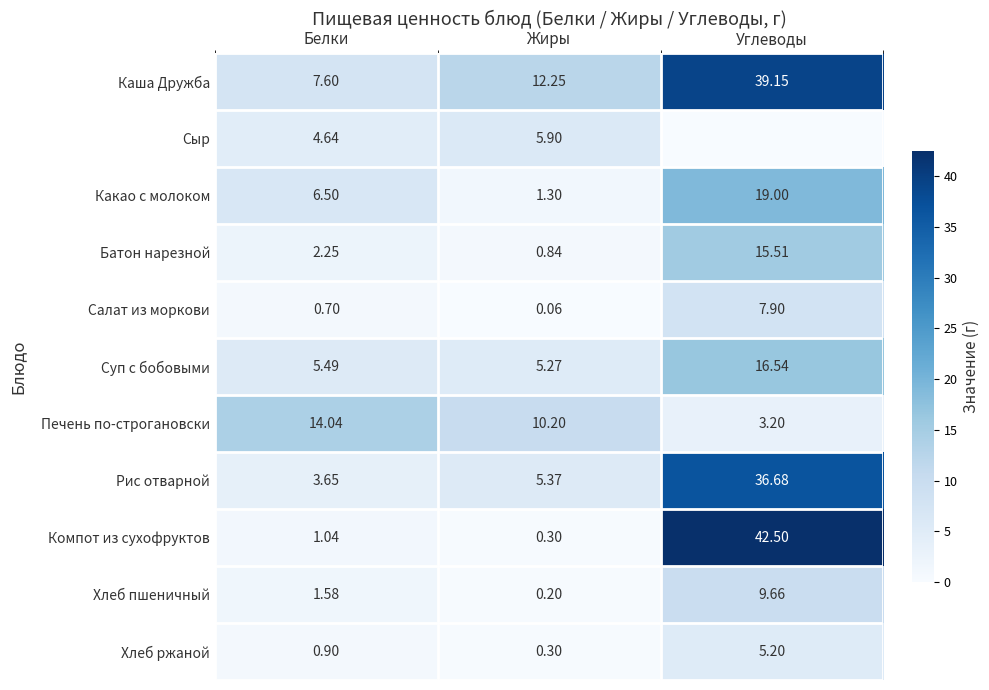

Is the value of Хлеб пшеничный at Белки greater than the value of Суп с бобовыми at Жиры?

No